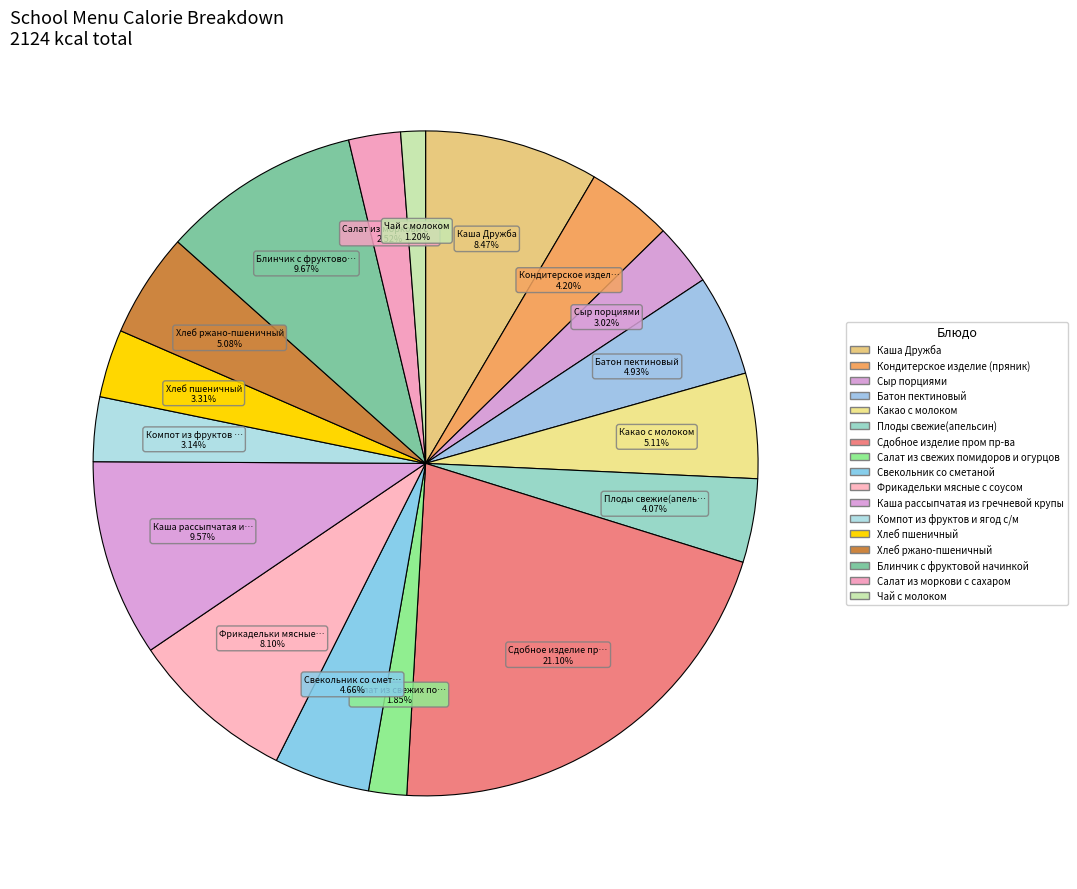

How many slices are in this pie chart?

17